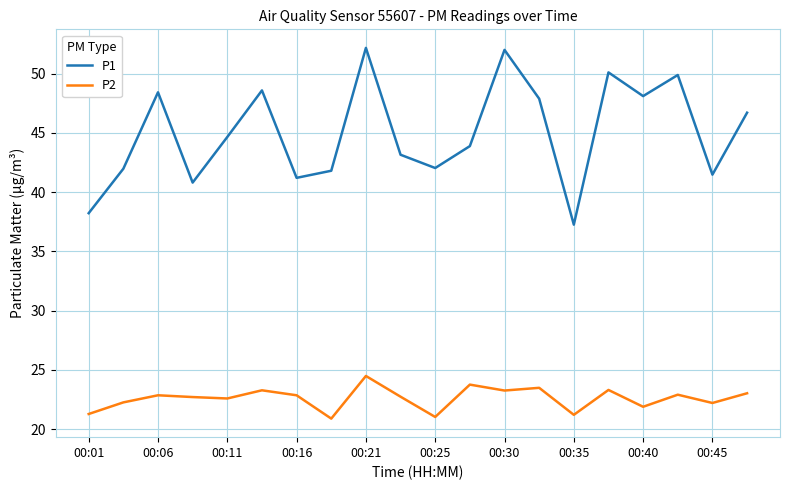

Which series has the largest total across all categories?

P1